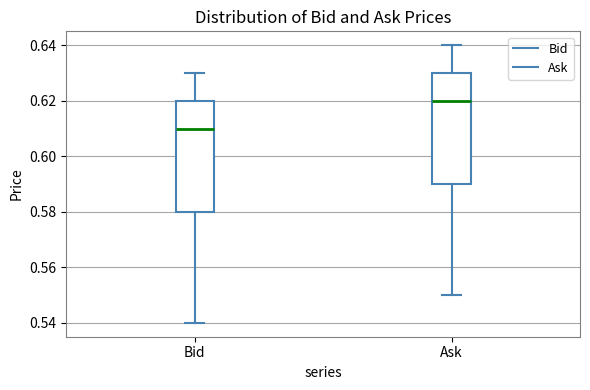

Which box's median line is the highest?

Ask